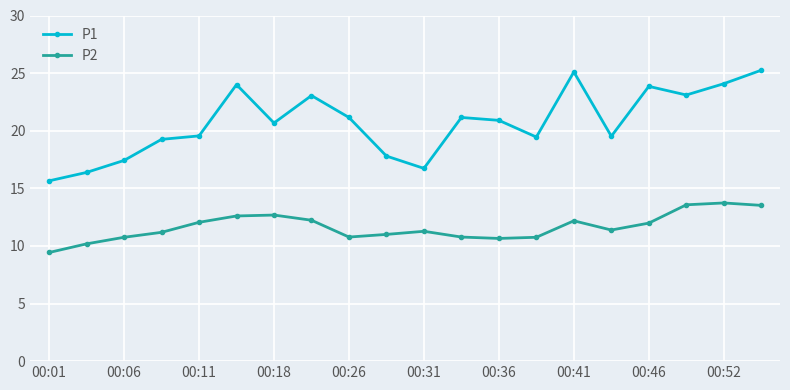

What is the value of the P2 point at the 2nd from the left?

10.2